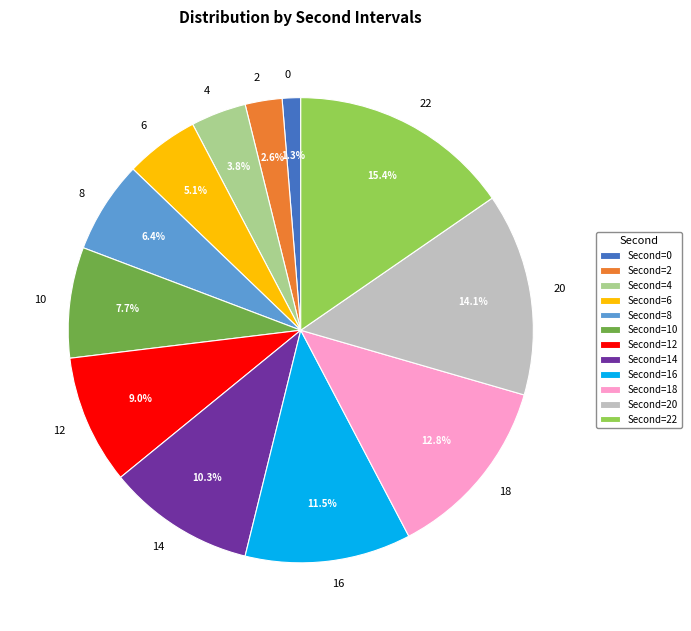

Does any single category account for the majority?

No